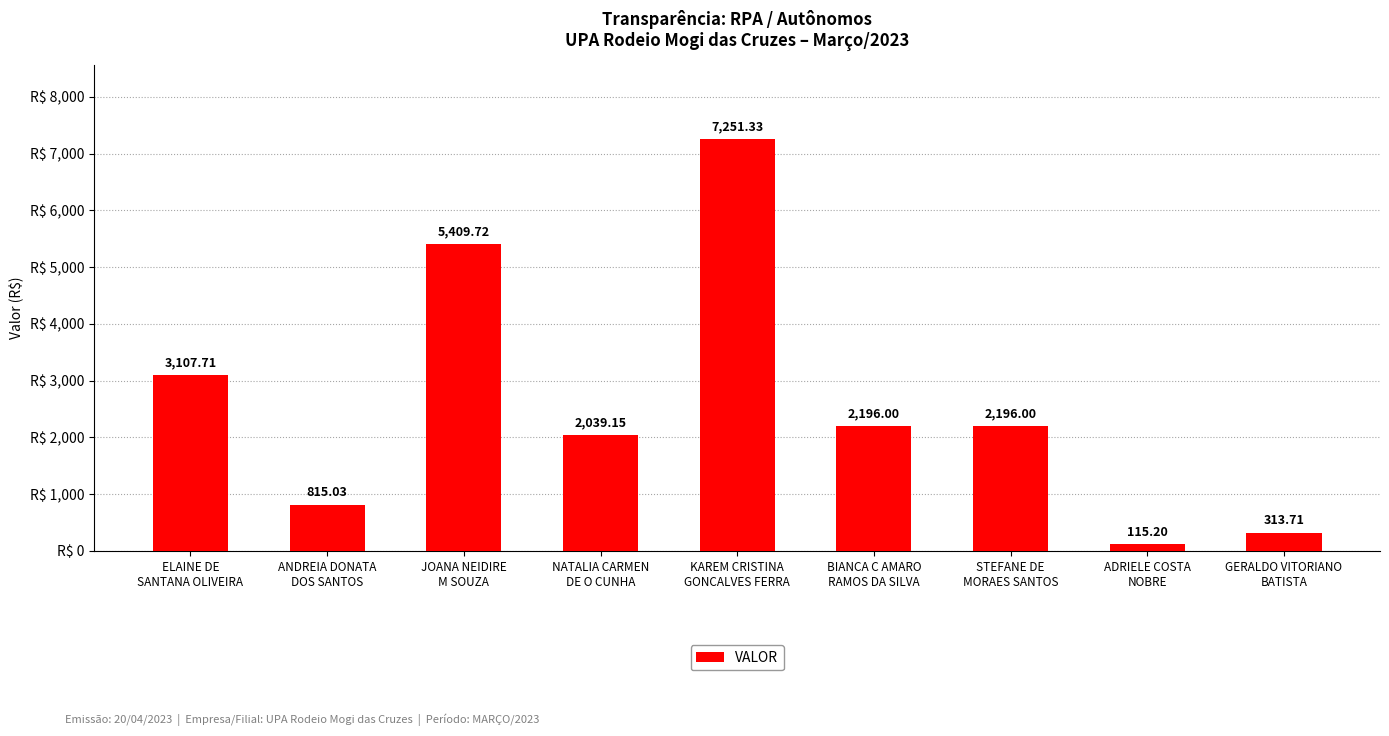

What is the sum of the values at BIANCA C AMARO
RAMOS DA SILVA and GERALDO VITORIANO
BATISTA?

2509.7